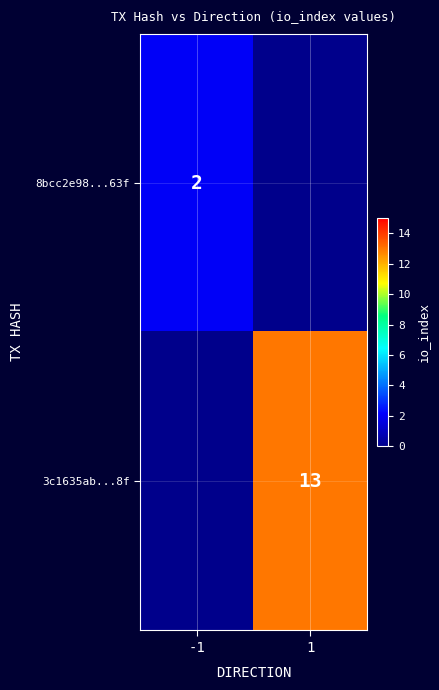

The 8bcc2e98...63f series shows 2 at -1. True or false?

True